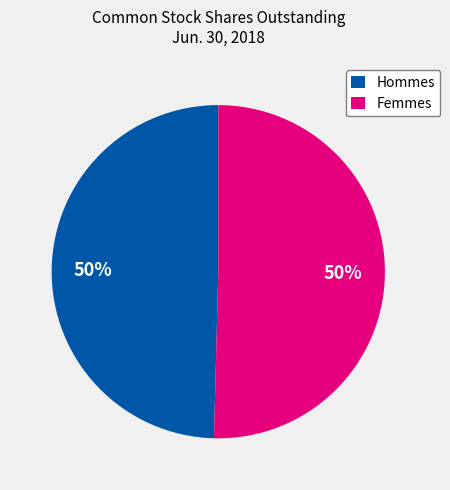

To the nearest percent, what portion does Femmes represent?

50%